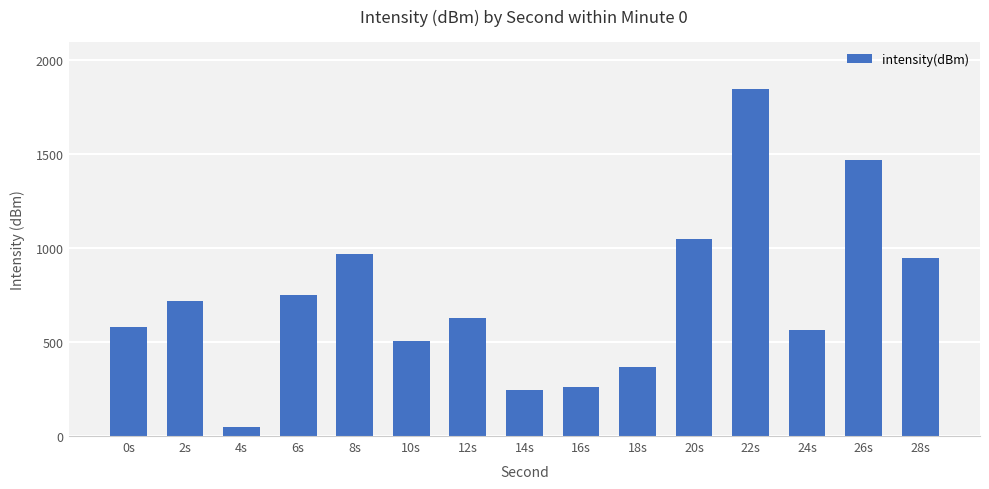

What value does the data have at 26s?

1467.8